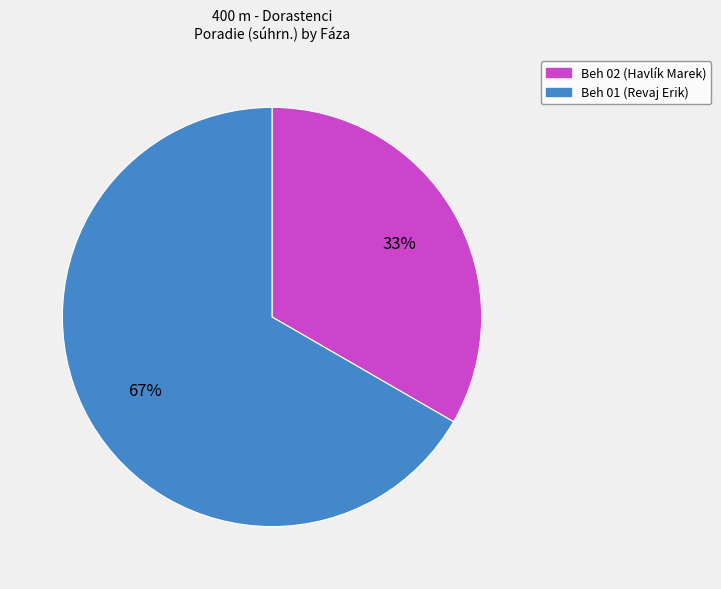

The Beh 02 slice represents 33% of the pie. True or false?

True